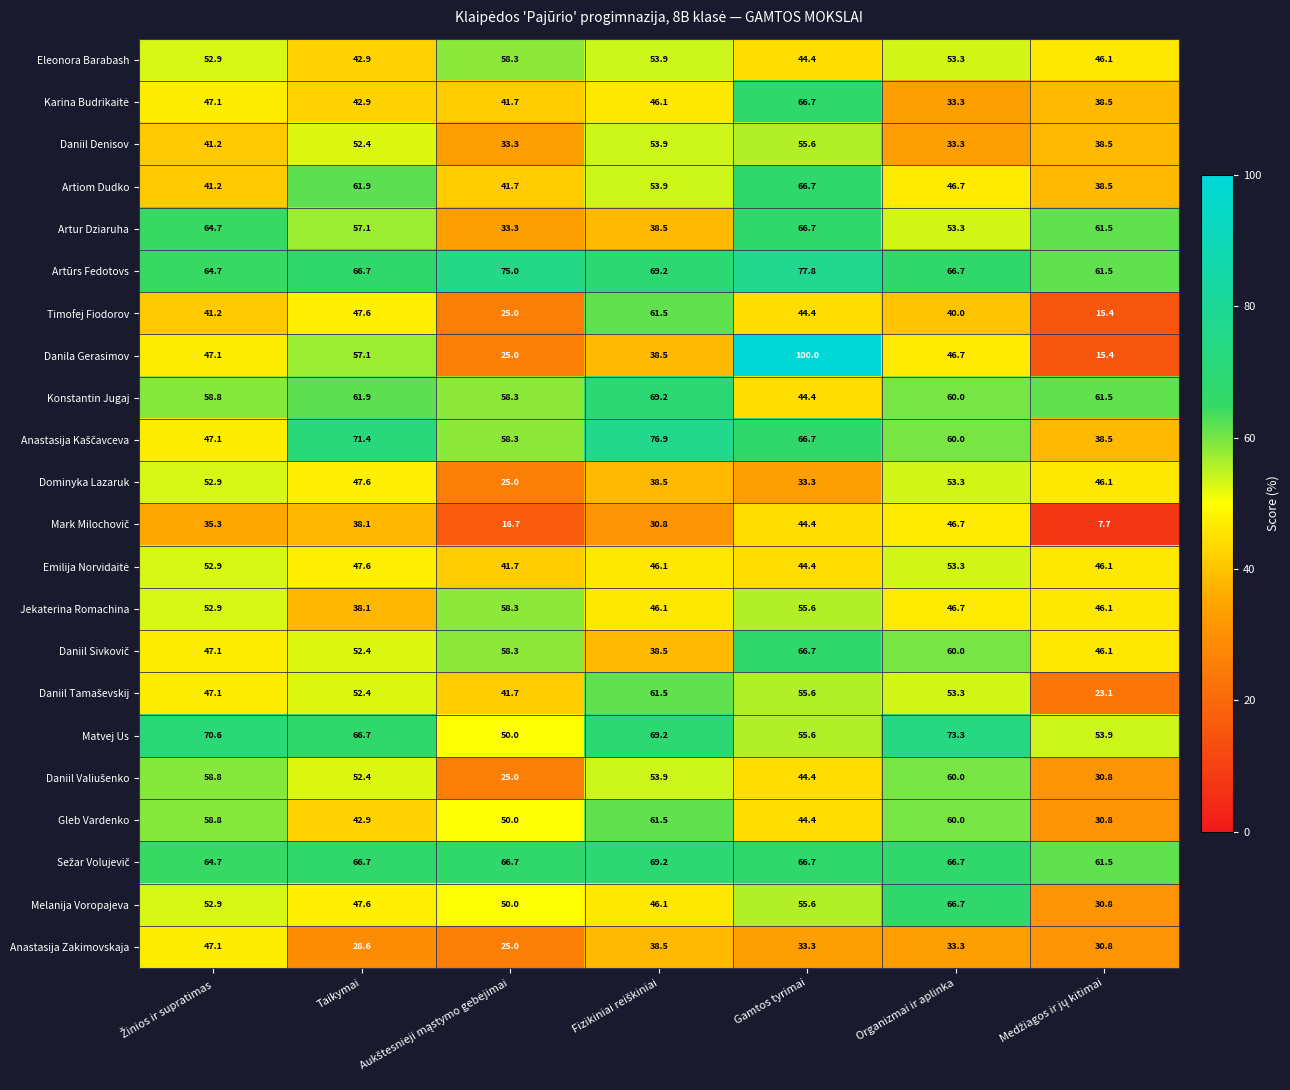

Read the Eleonora Barabash value at Organizmai ir aplinka.

53.3